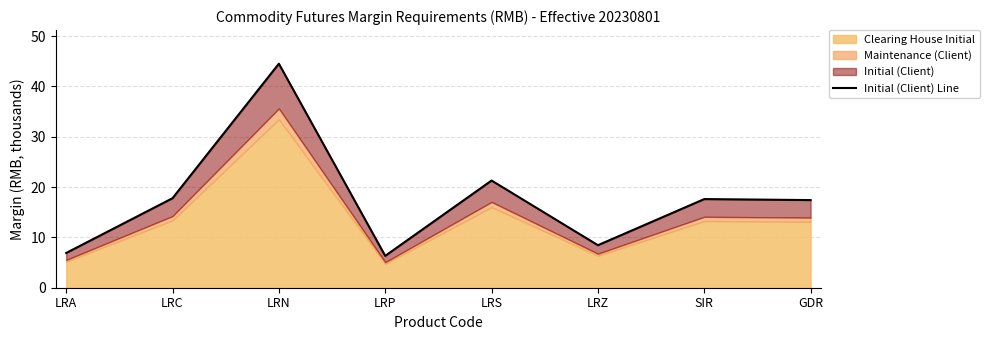

True or false: there are more than 2 points higher than both neighbors.

True